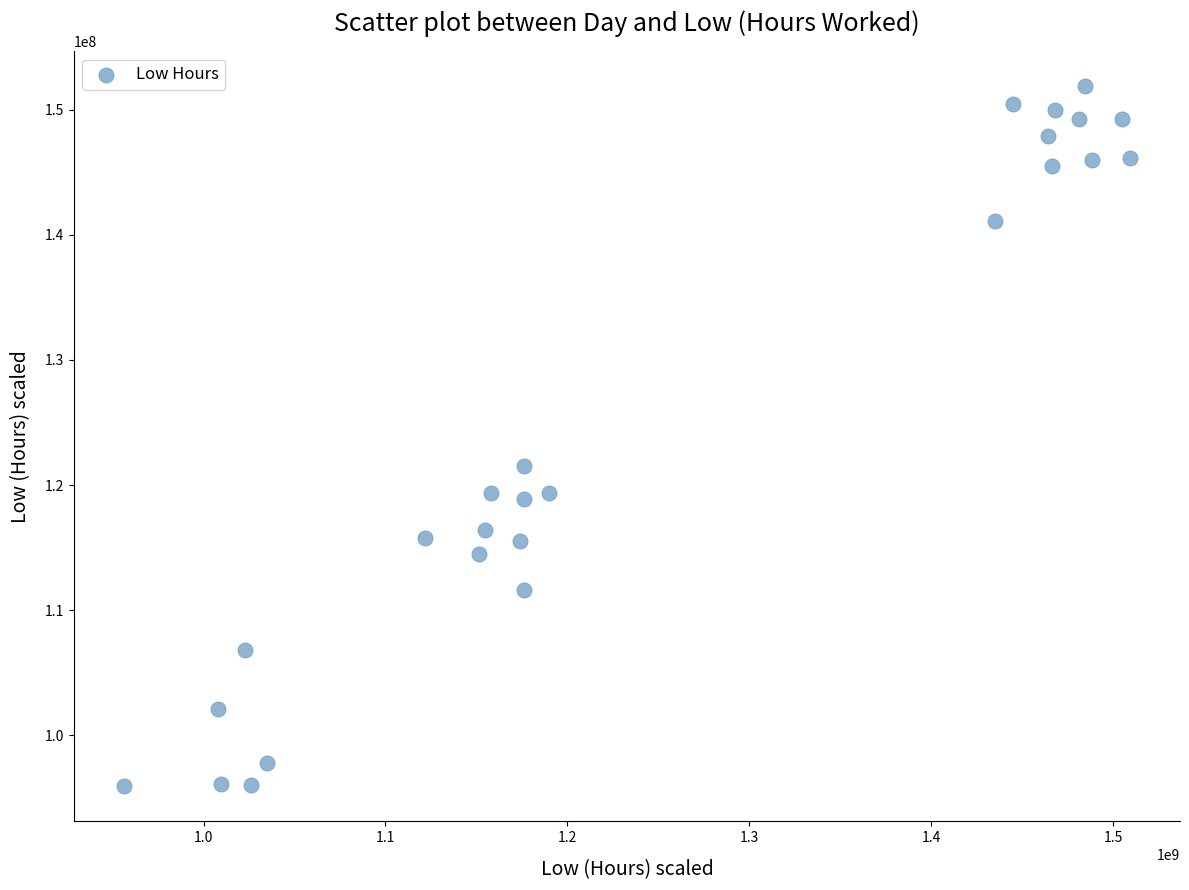

What is the range of X values (max minus min)?

552824959.5